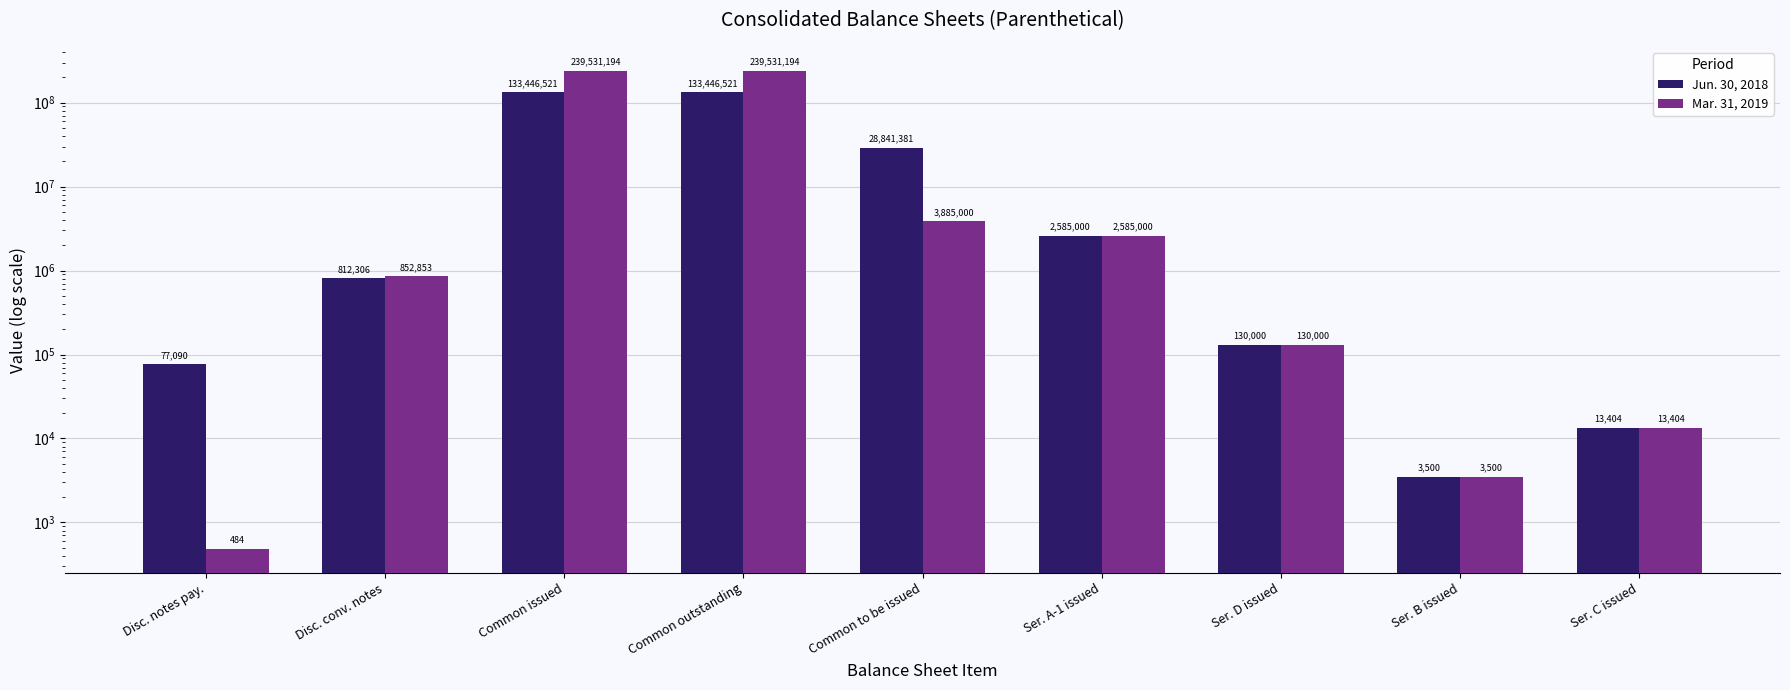

Reading left to right, transcribe all the data shown in this chart.

Jun. 30, 2018: 77090	812306	133446521	133446521	28841381	2585000	130000	3500	13404
Mar. 31, 2019: 484	852853	239531194	239531194	3885000	2585000	130000	3500	13404